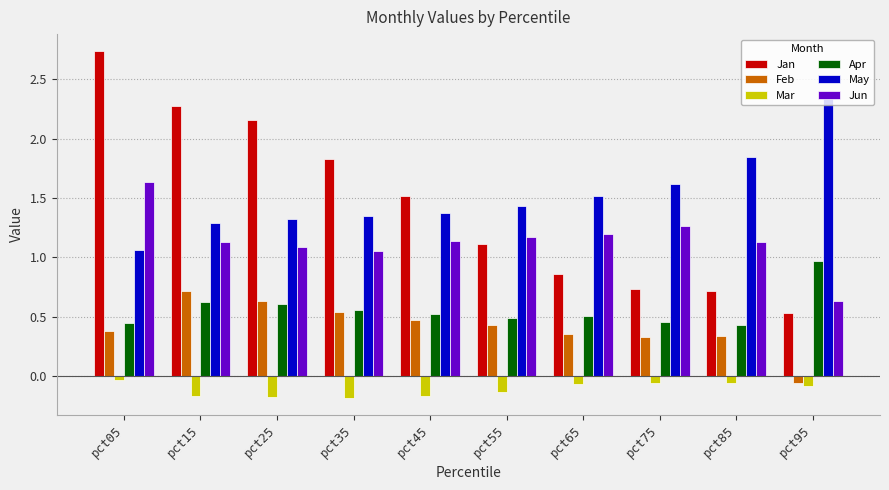

What is the sum of all Apr values?

5.6